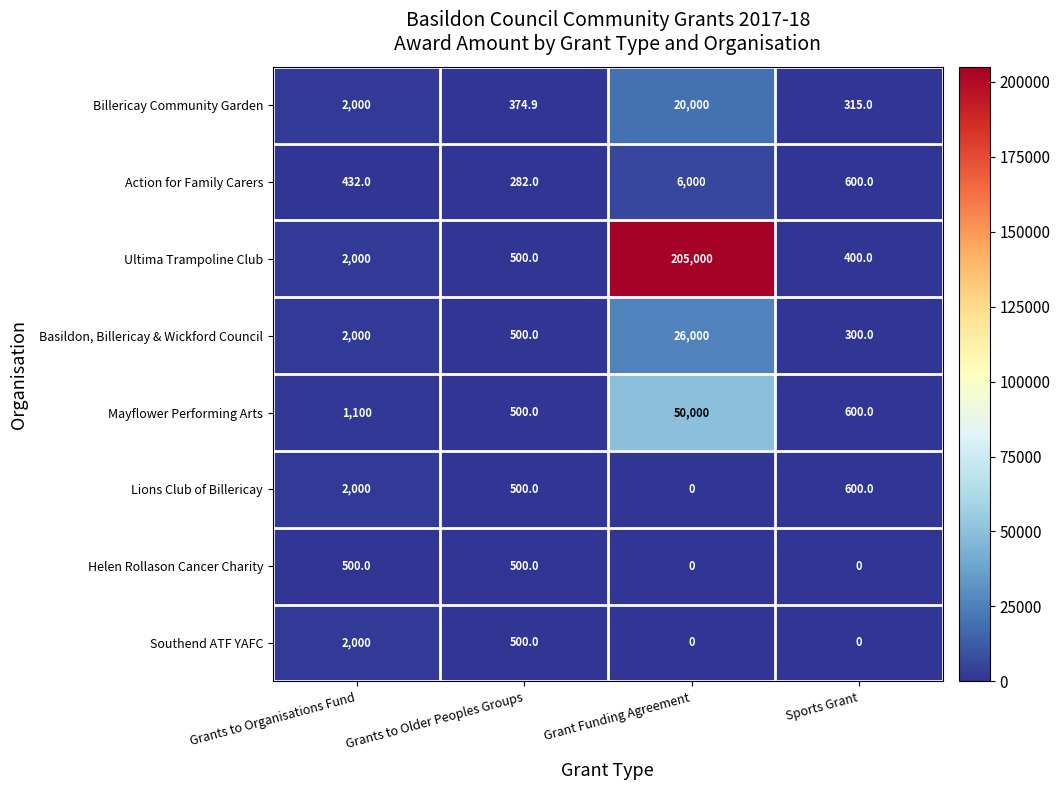

List the labels in order of Basildon, Billericay & Wickford Council value, smallest first.

Sports Grant, Grants to Older Peoples Groups, Grants to Organisations Fund, Grant Funding Agreement